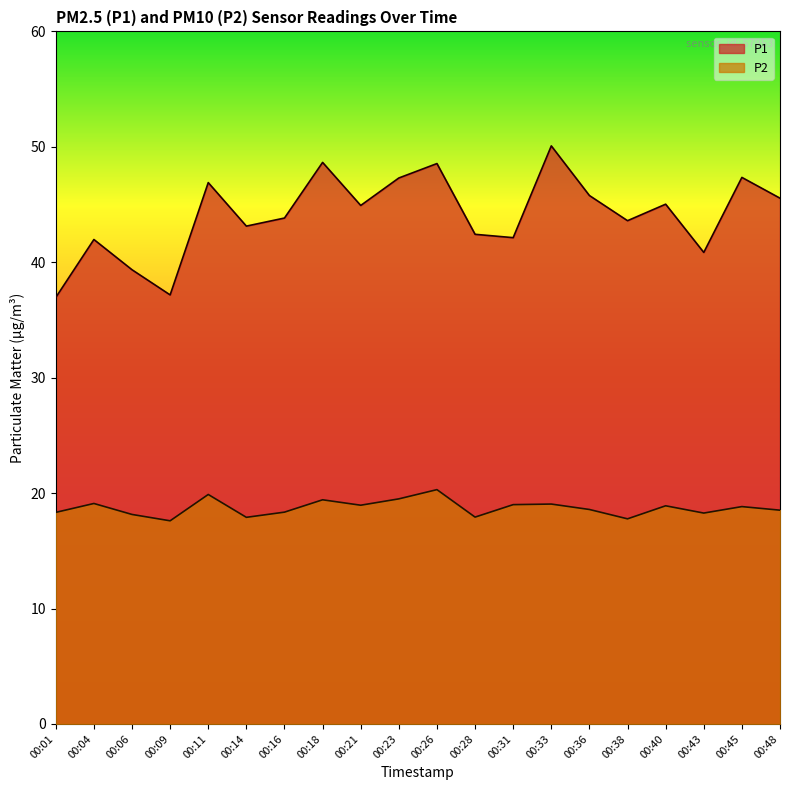

How many interior local valleys does the P2 series have?

6